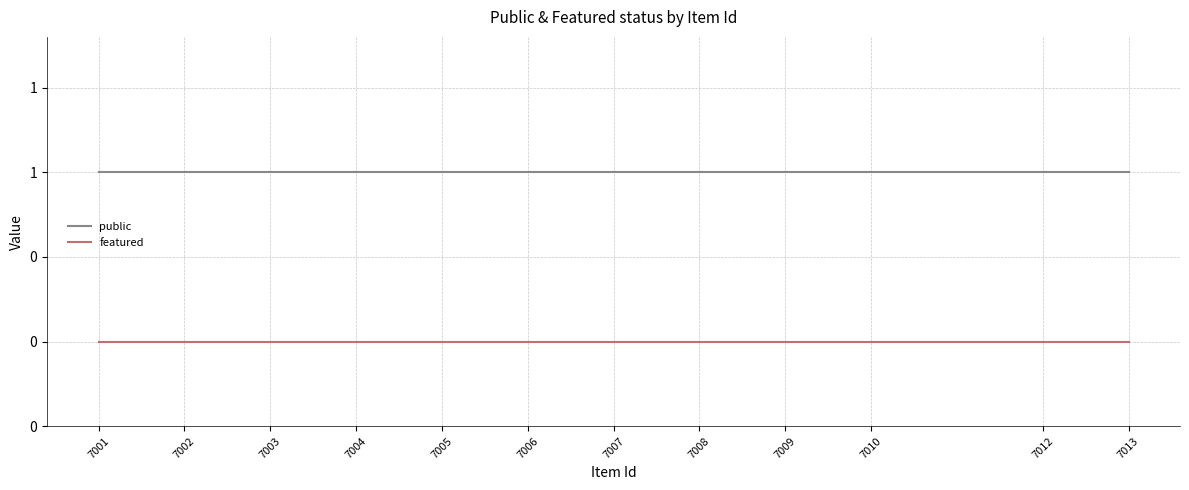

What are all the series names shown in the legend?

public, featured